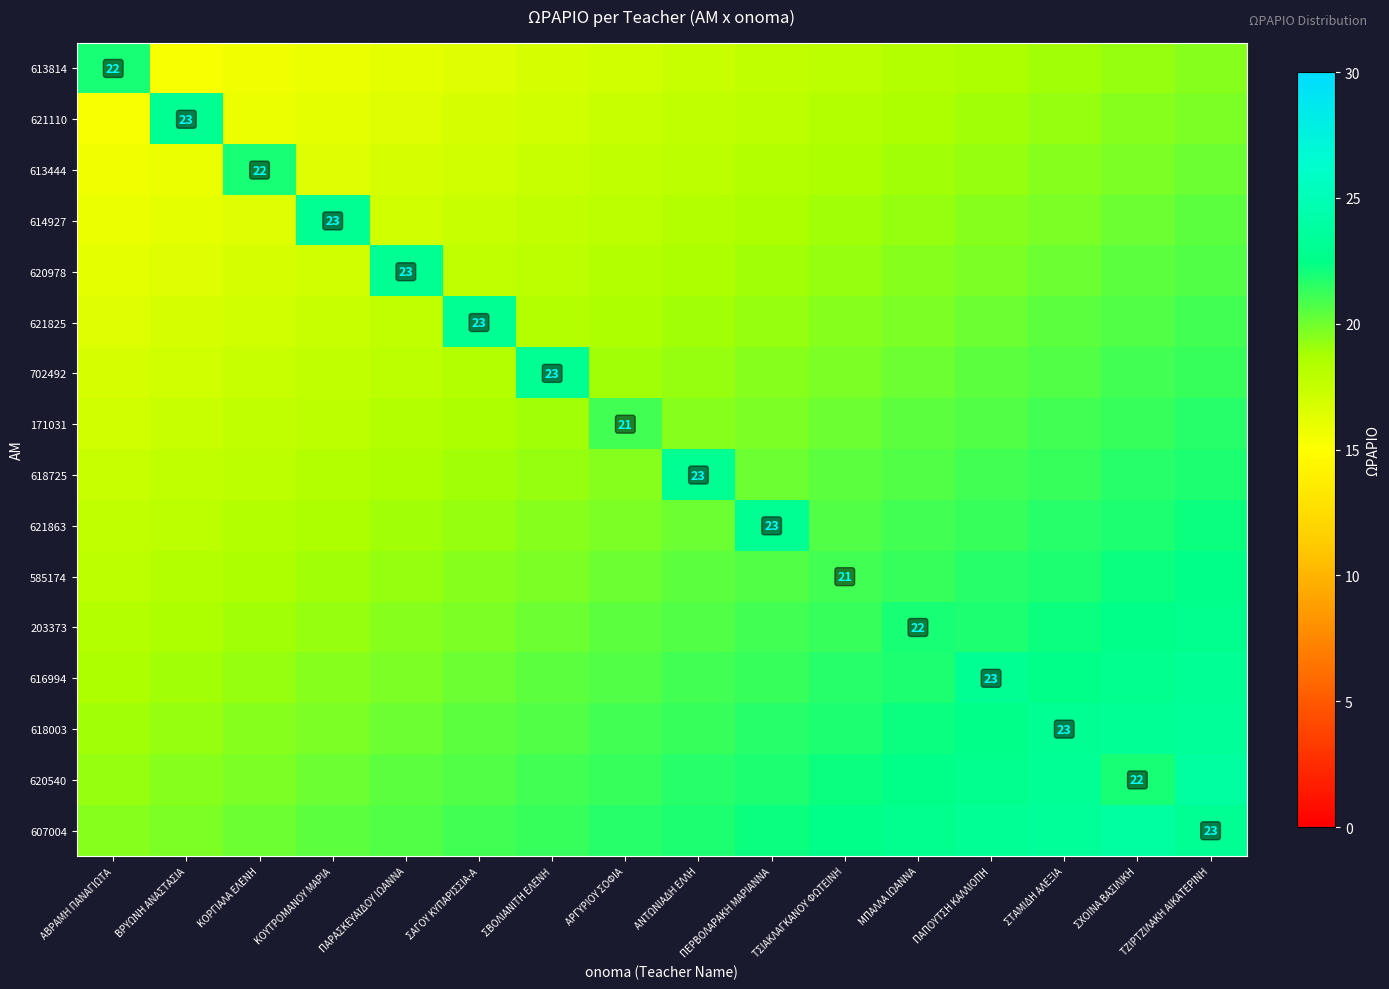

The 621863 series shows 13.9 at ΠΕΡΒΟΛΑΡΑΚΗ ΜΑΡΙΑΝΝΑ. True or false?

False